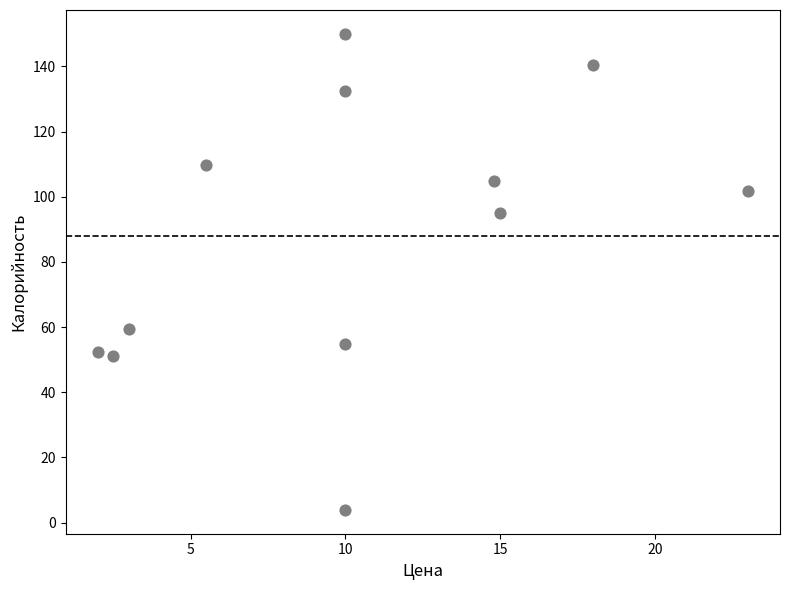

What is the average X value?

10.3